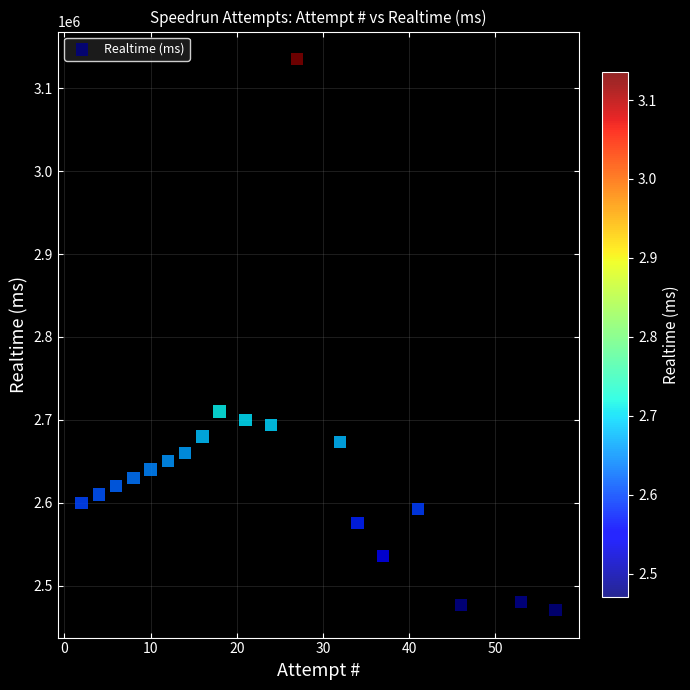

What is the range of X values (max minus min)?

55